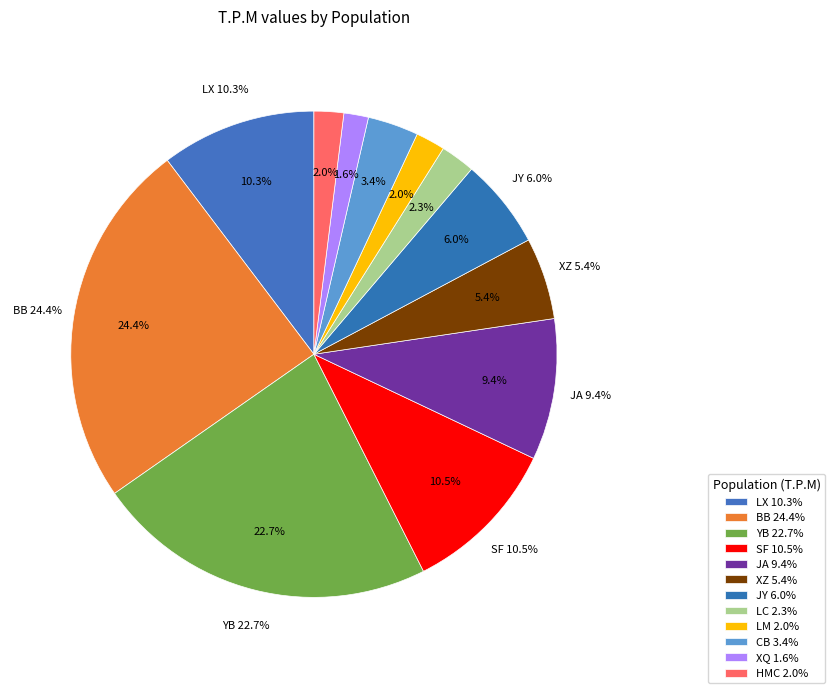

Which category has the smallest portion of the pie?

XQ